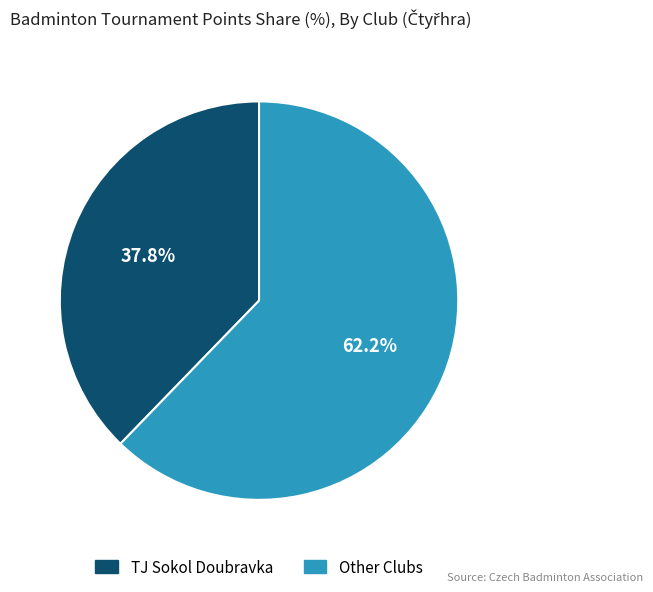

Is there any slice that represents more than half of the pie?

Yes